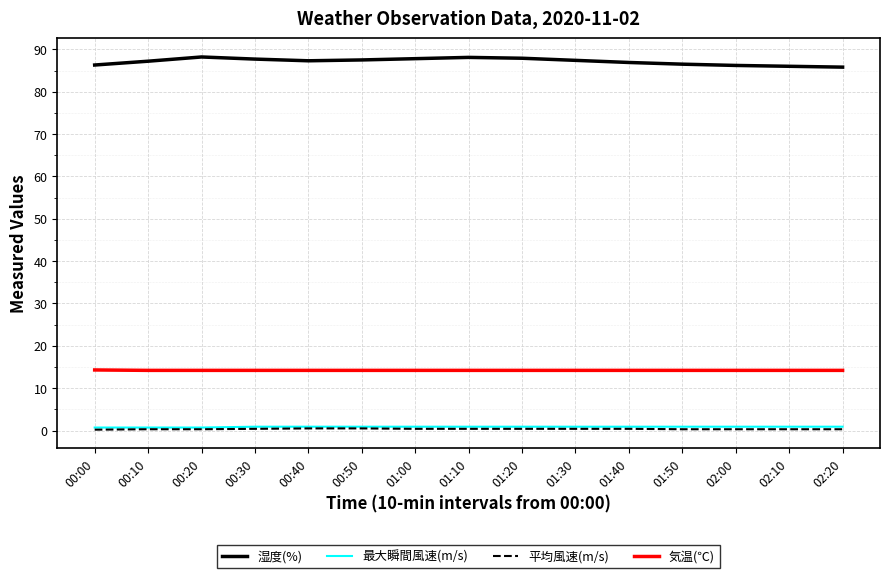

Which series has the largest range (max minus min)?

湿度(%)